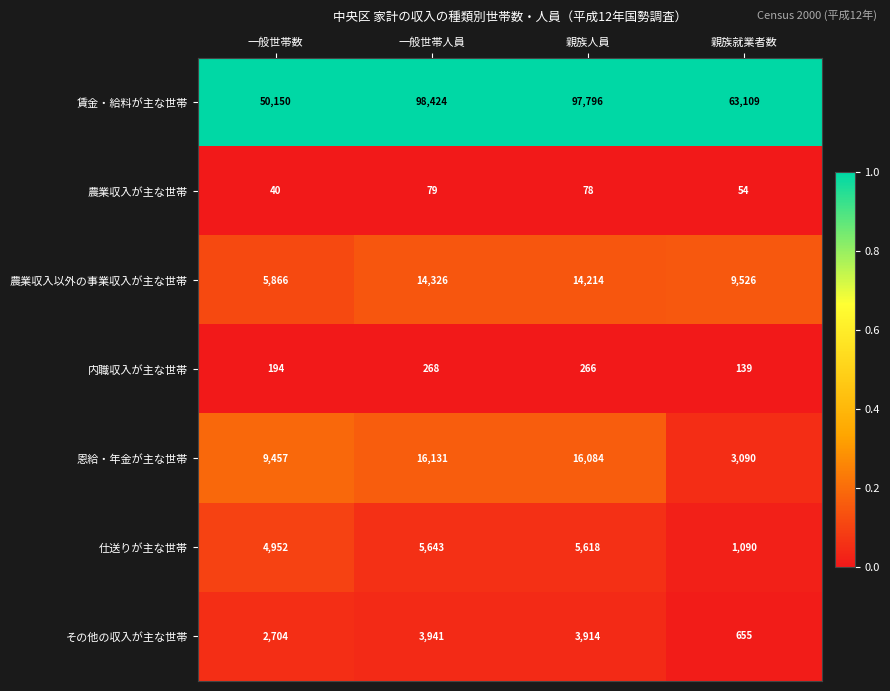

What is the approximate value of 内職収入が主な世帯 at 一般世帯人員, to the nearest 10?

270